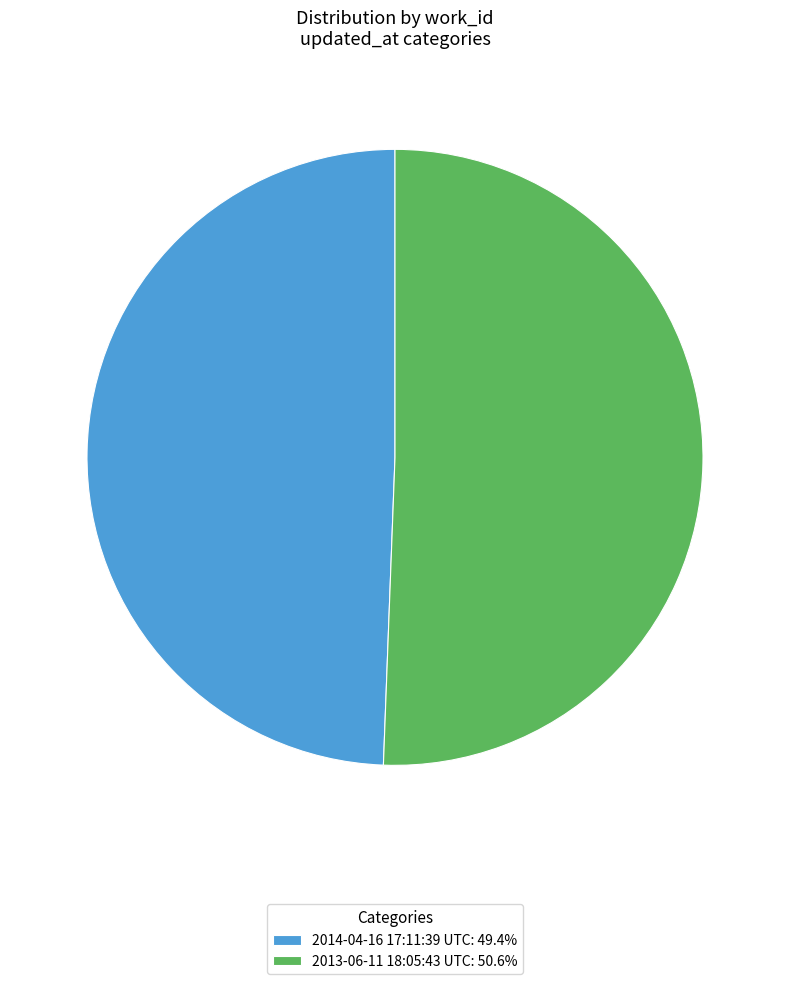

How many slices are in this pie chart?

2